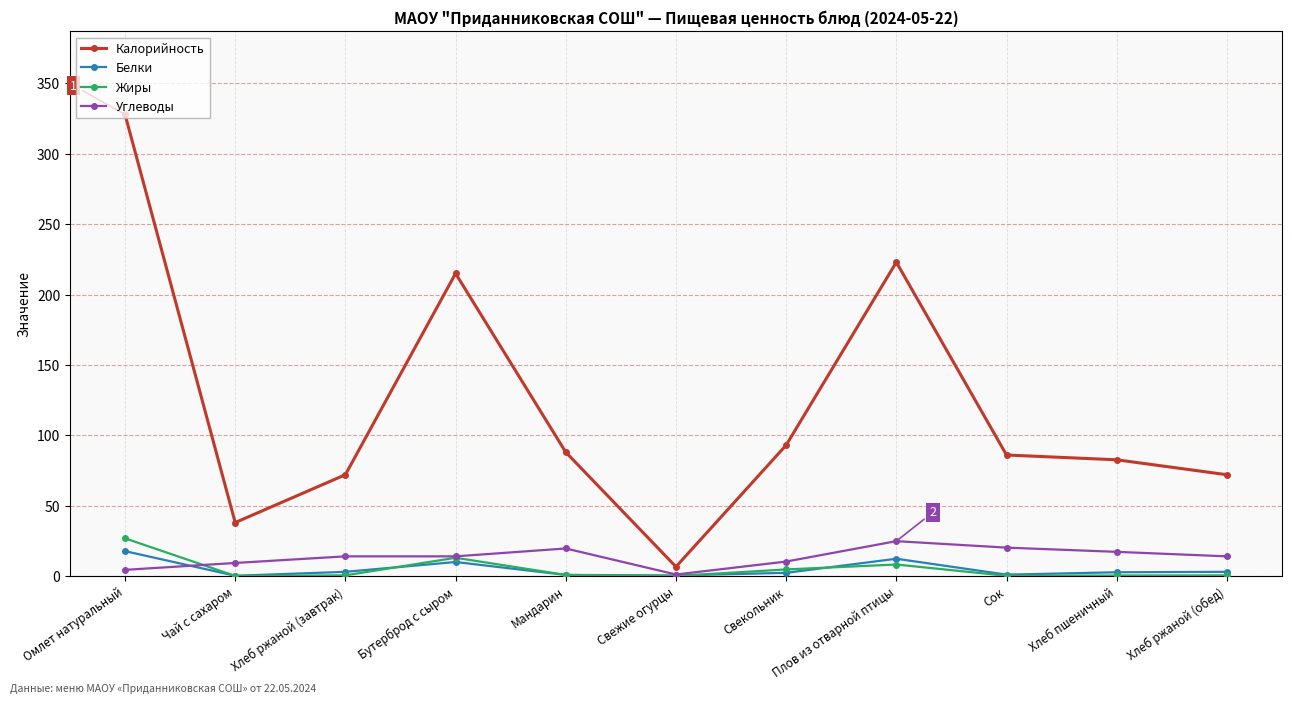

What is the minimum value shown in the chart?

0.1